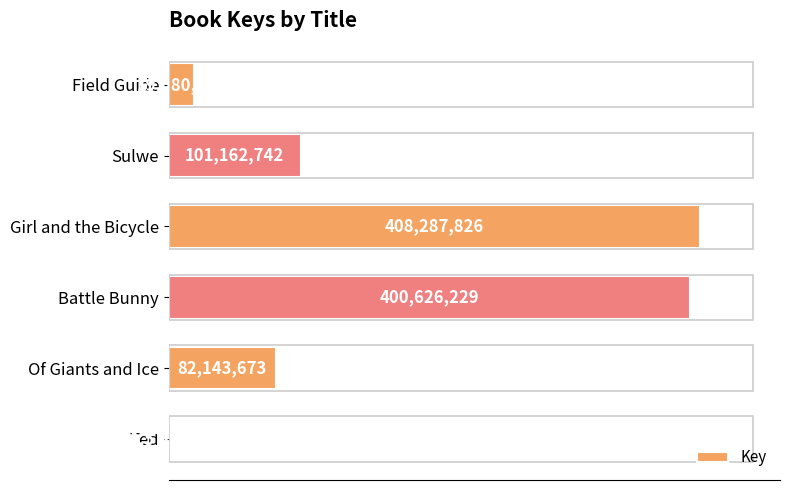

List the labels in order of value, smallest first.

Ted, Field Guide, Of Giants and Ice, Sulwe, Battle Bunny, Girl and the Bicycle